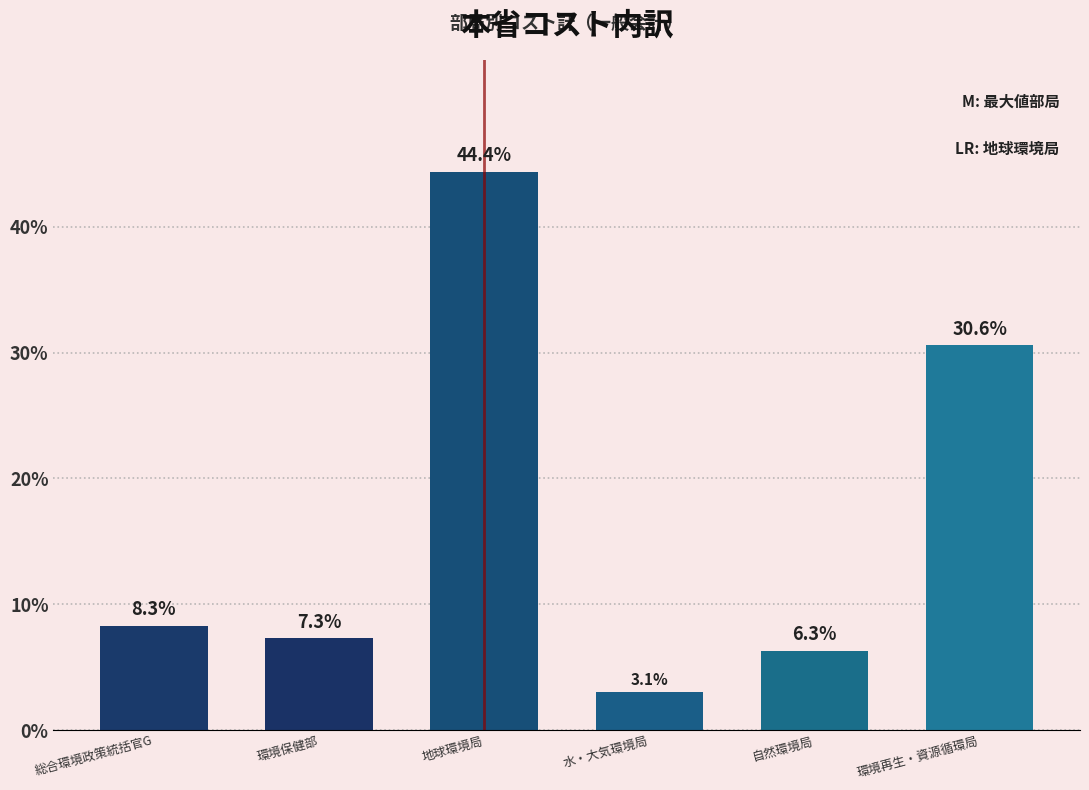

Reading left to right, list all the values displayed in this chart.

8.3	7.3	44.4	3.1	6.3	30.6